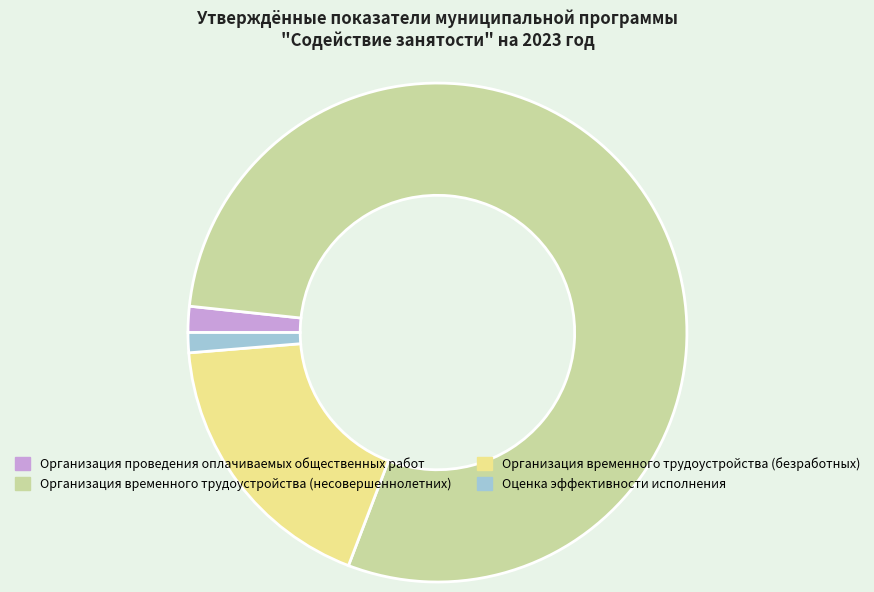

Which slice is the largest?

Организация временного трудоустройства (несовершеннолетних)